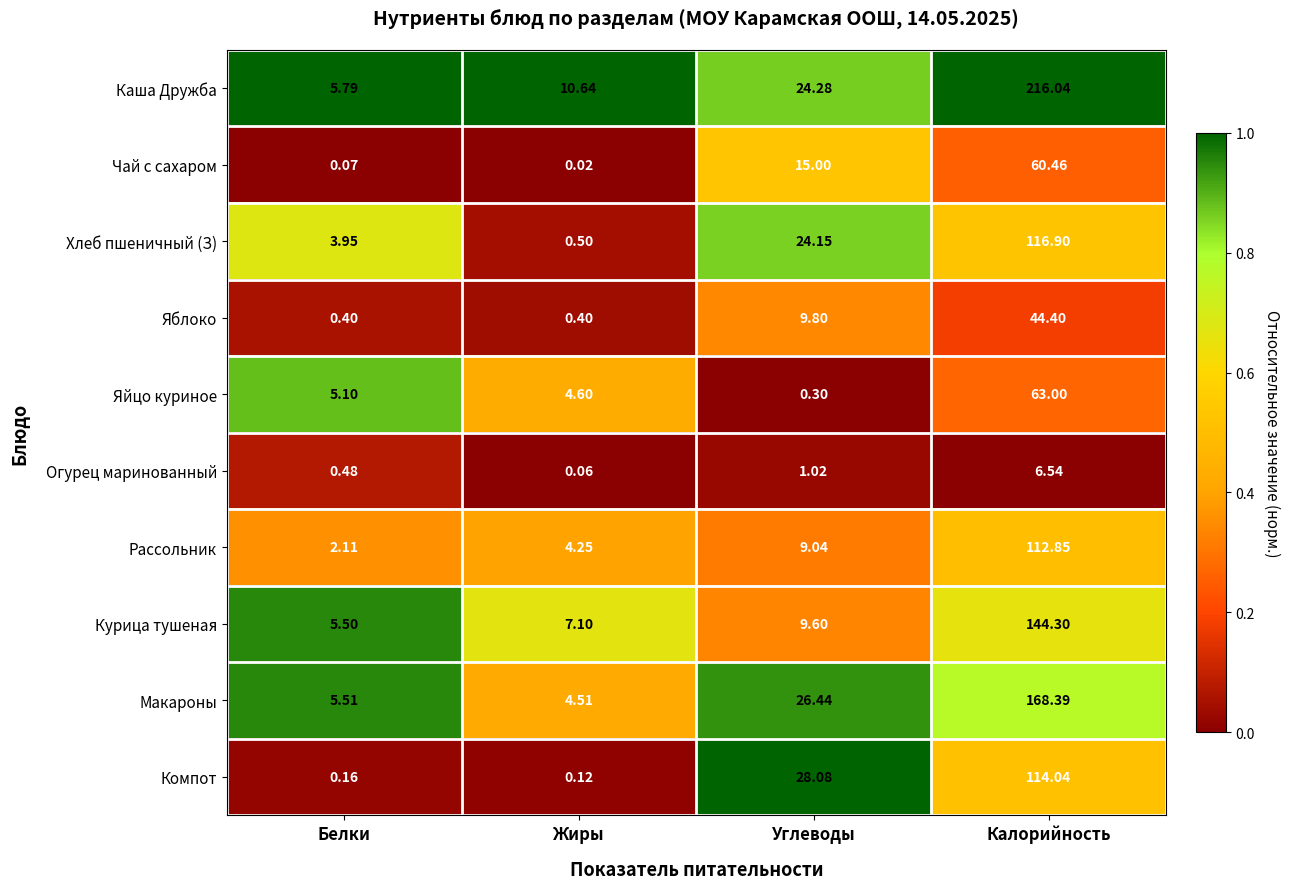

At which category is the sum across all series the highest?

Калорийность